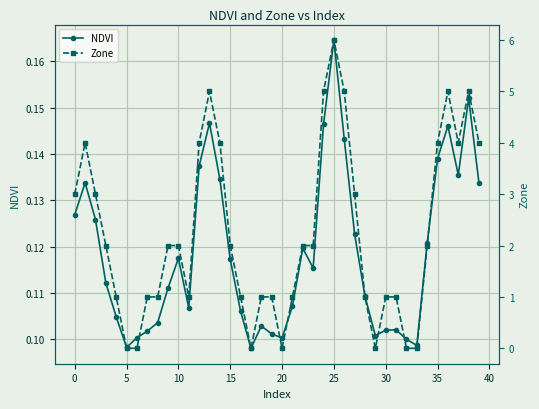

At which category does NDVI reach its first local valley?

5